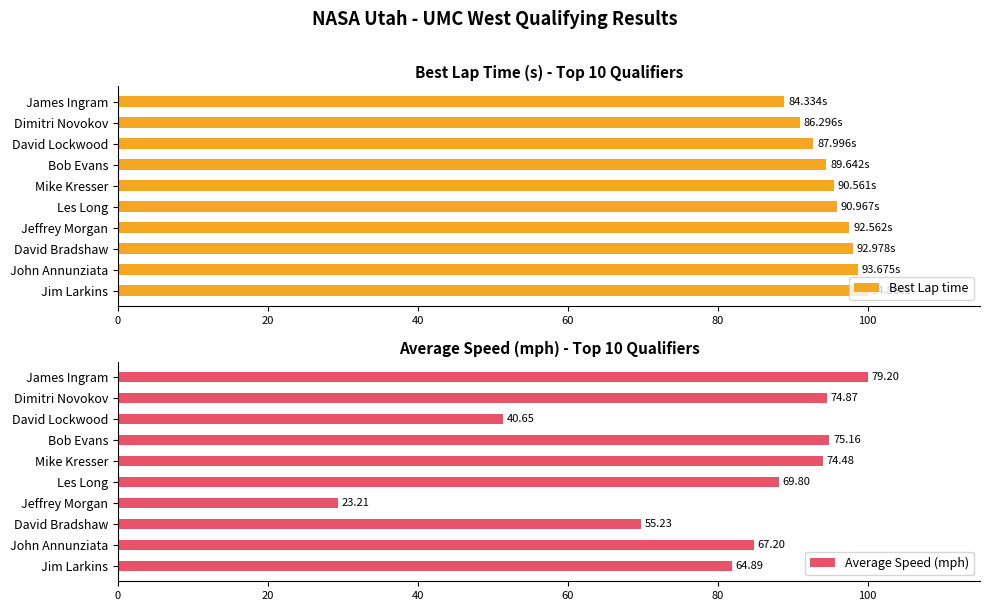

What is the difference between the maximum and minimum values in the Best Lap time series?

11.1